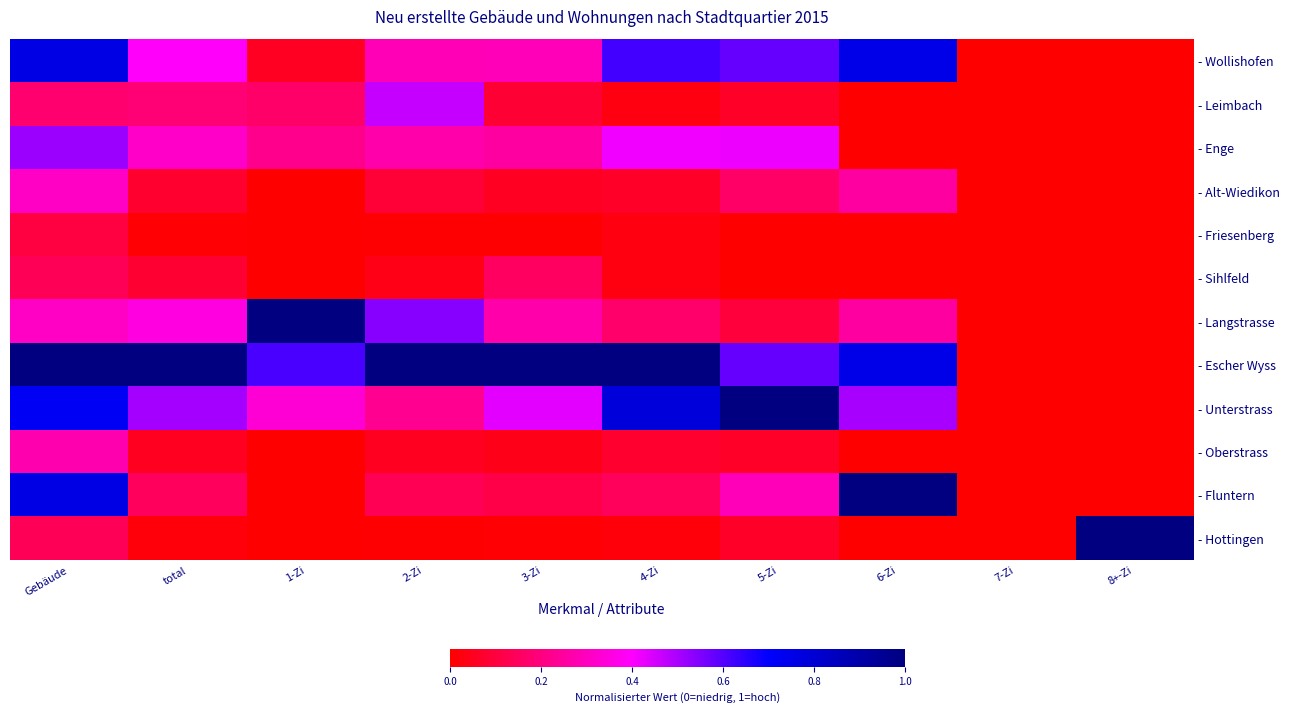

At which category is the sum across all series the highest?

Gebäude